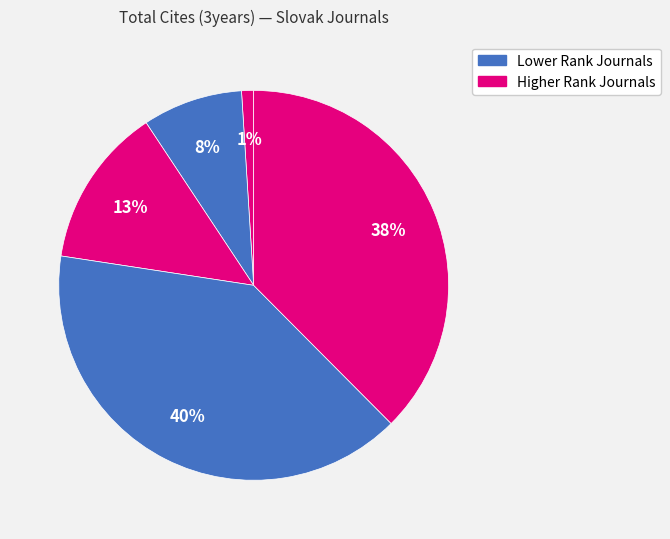

How many segments does this pie chart have?

5